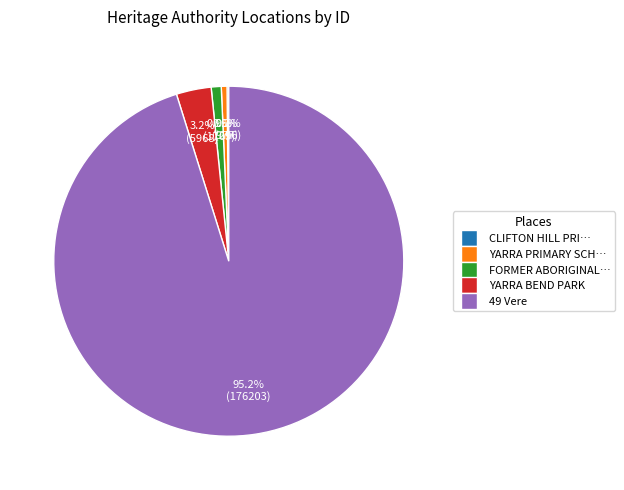

Does any single category account for the majority?

Yes